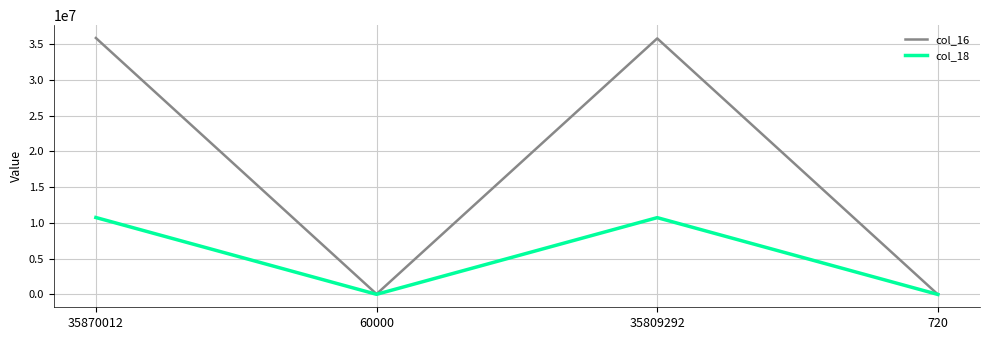

What is the difference between the second highest and minimum values in the col_16 series?

35808572.0